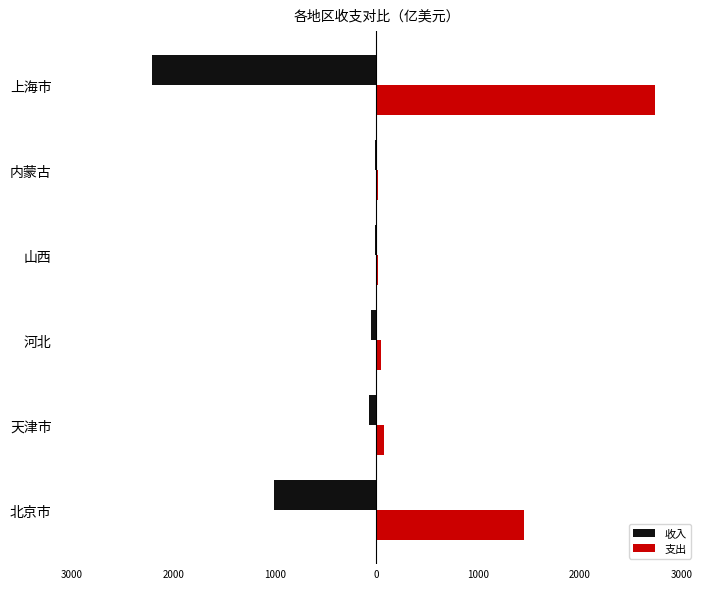

What are all the series names shown in the legend?

收入, 支出